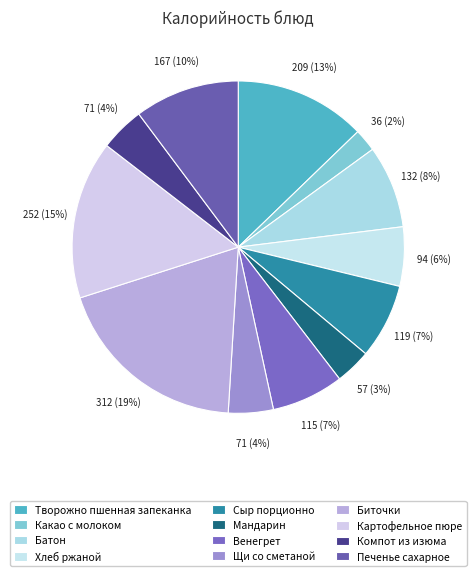

To the nearest percent, what is the difference between the Компот из изюма and Сыр порционно slice percentages?

3%